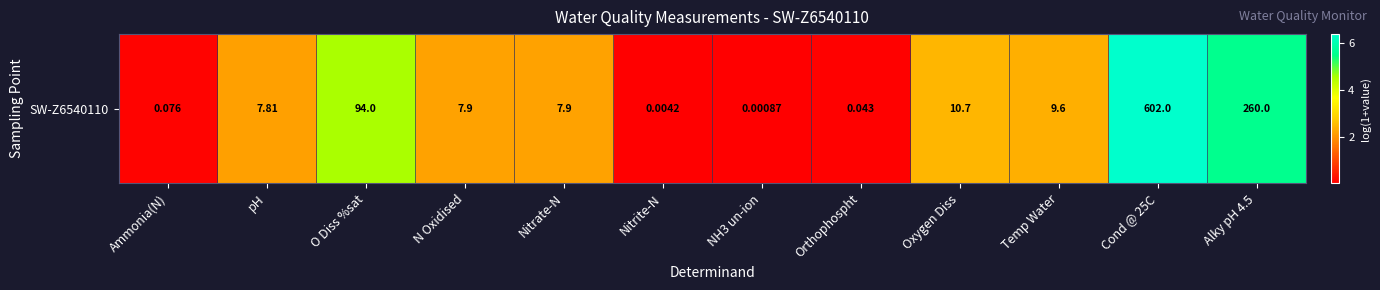

Which has a higher value, Nitrite-N or N Oxidised?

N Oxidised